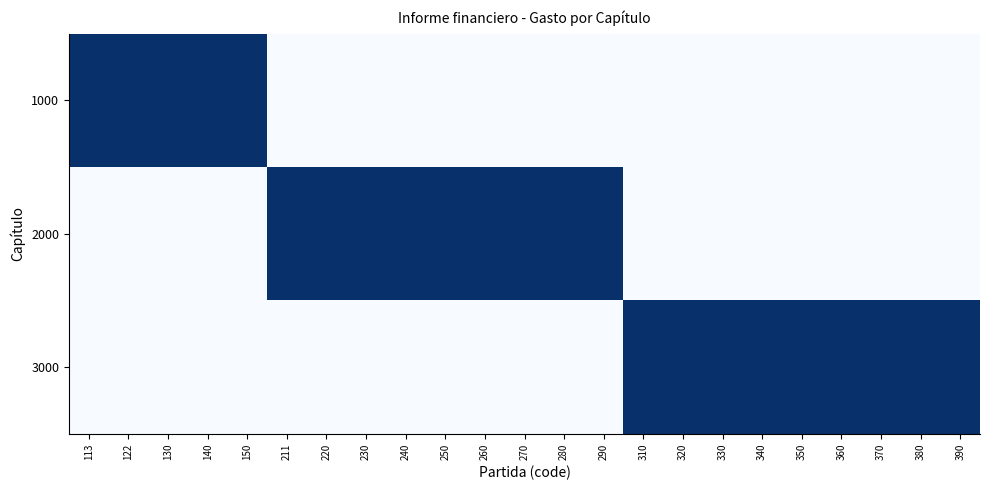

At how many categories does at least one series exceed 0?

23